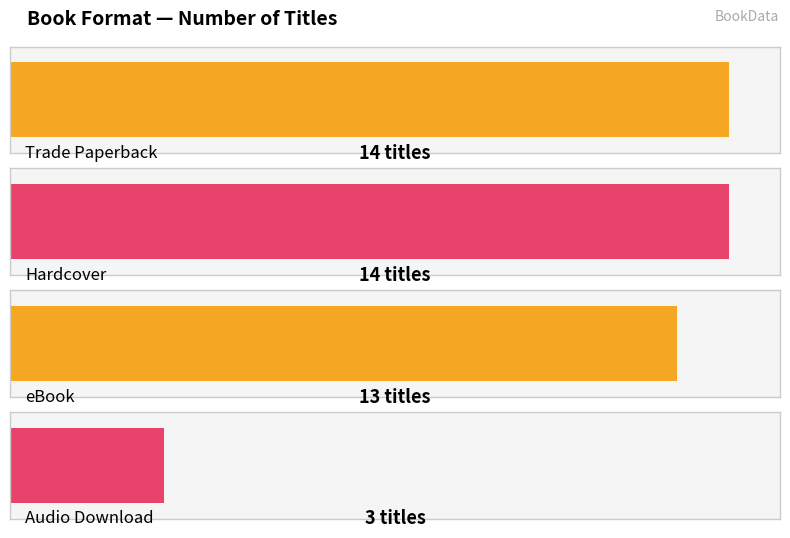

Reading right to left, what are all the values shown in this chart?

3	13	14	14